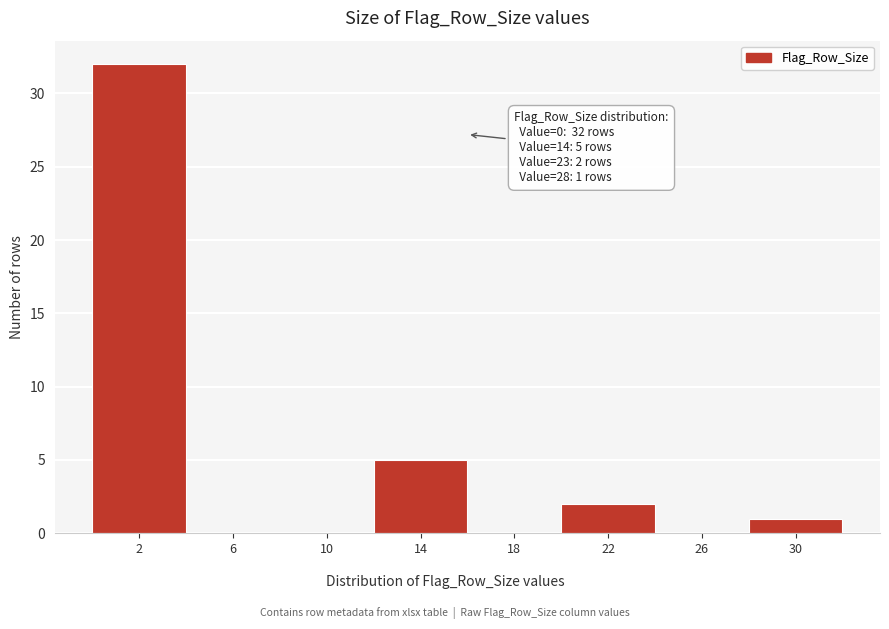

Which range on the x-axis has the tallest bar?

0 to 4